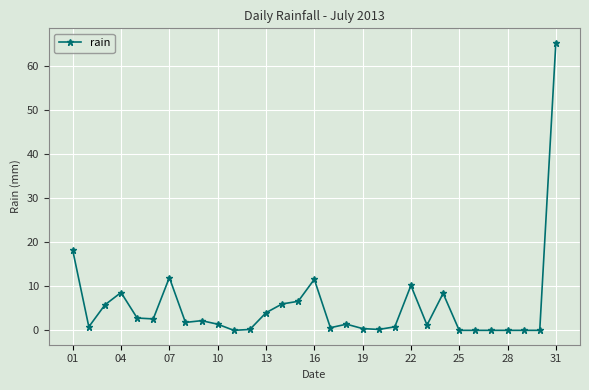

What is the maximum value shown in the chart?

65.4